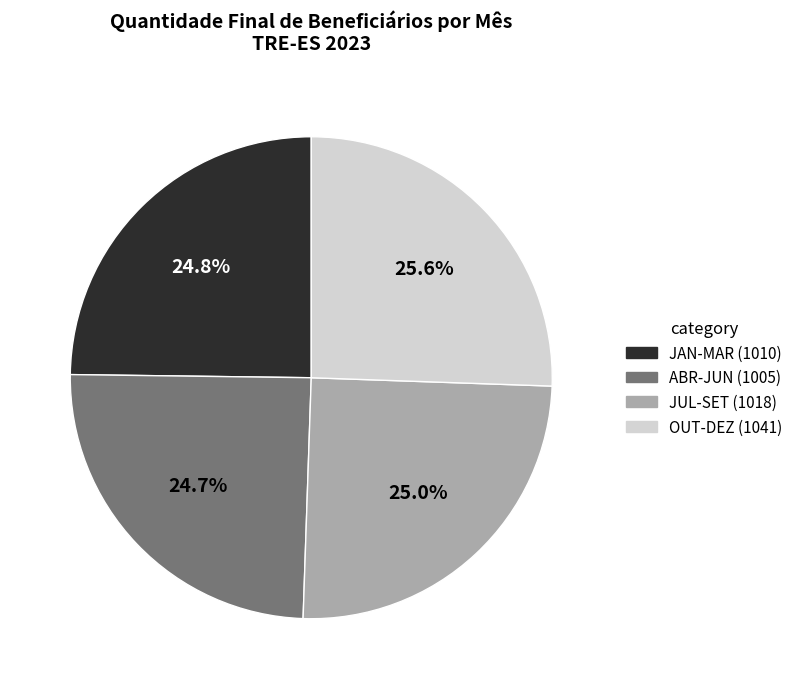

Is there any slice that represents more than half of the pie?

No